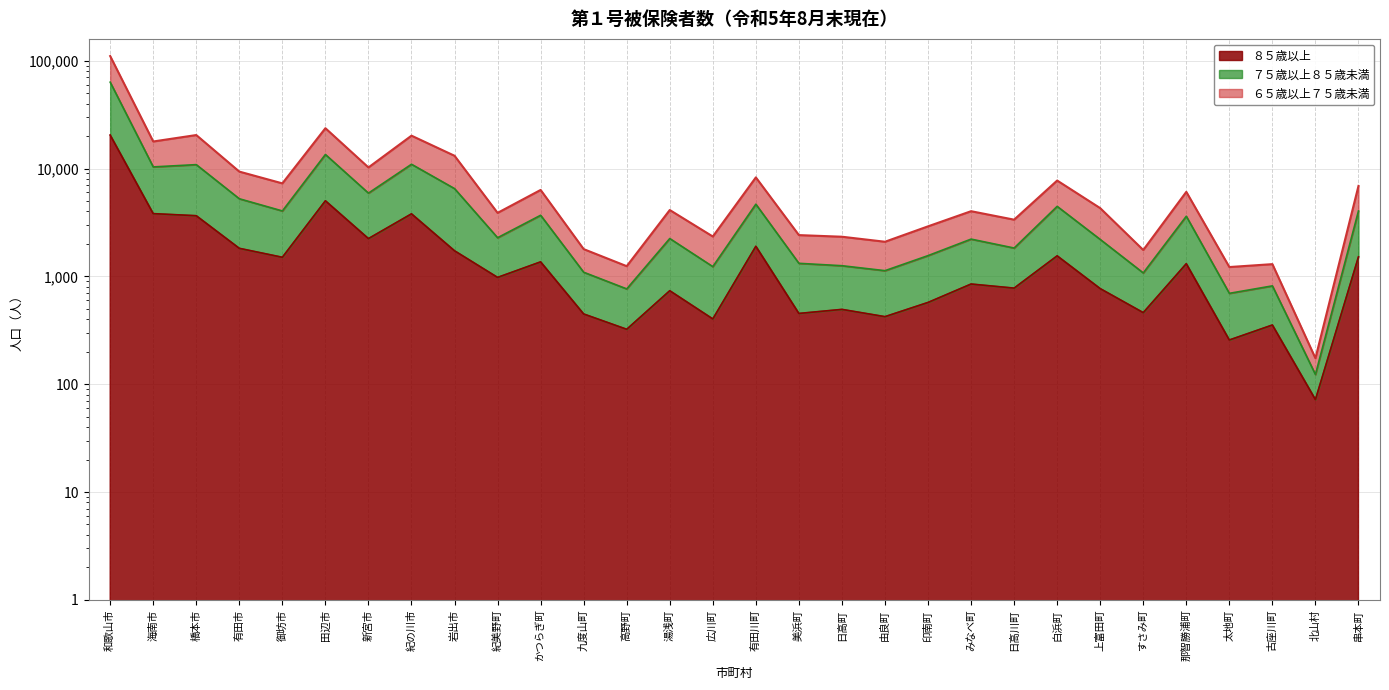

At which label does ８５歳以上 first exceed 978?

和歌山市